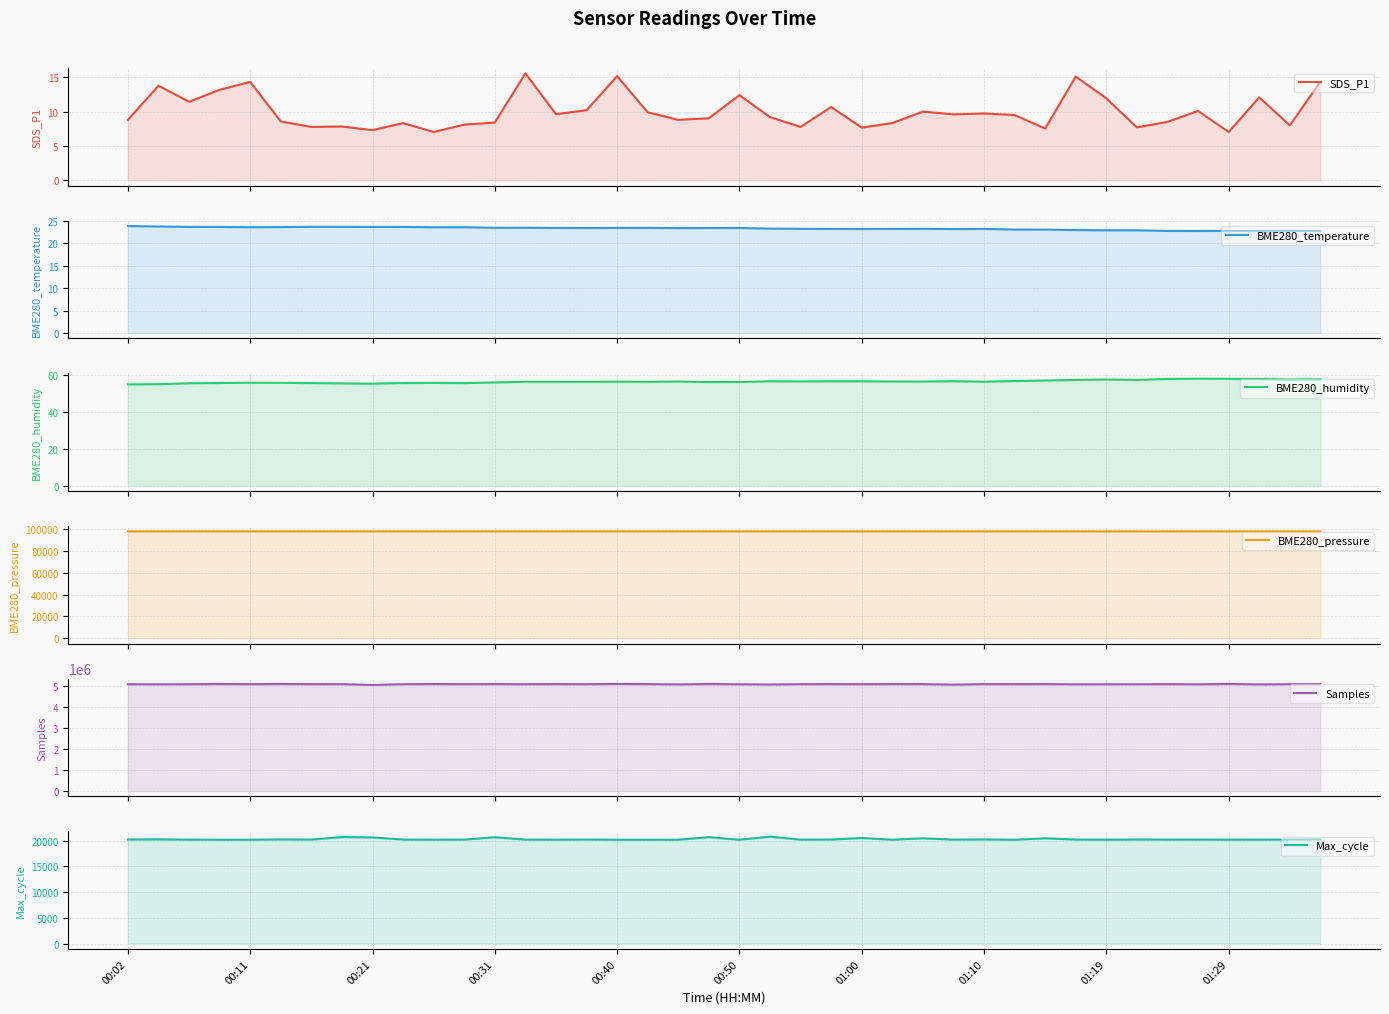

Is it true that BME280_pressure equals 173506.6 at 00:31?

False